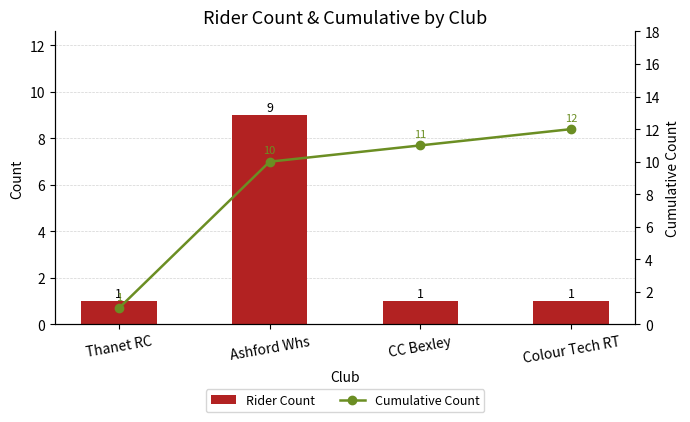

Reading left to right, what are all the values shown in this chart?

Rider Count: Thanet RC=1	Ashford Whs=9	CC Bexley=1	Colour Tech RT=1
Cumulative Count: Thanet RC=1	Ashford Whs=10	CC Bexley=11	Colour Tech RT=12